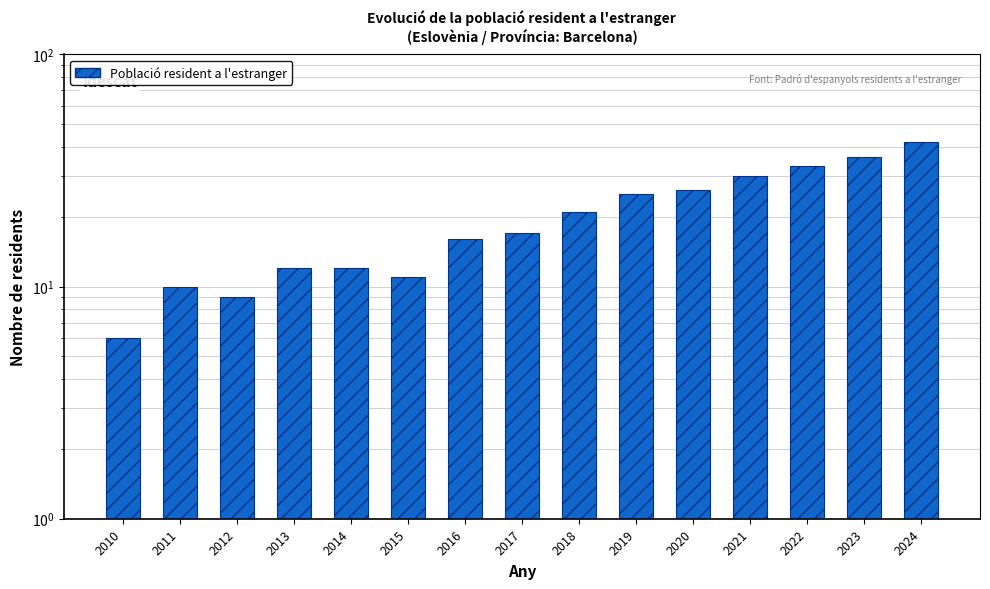

Are the bars grouped side by side (vs. stacked)?

No